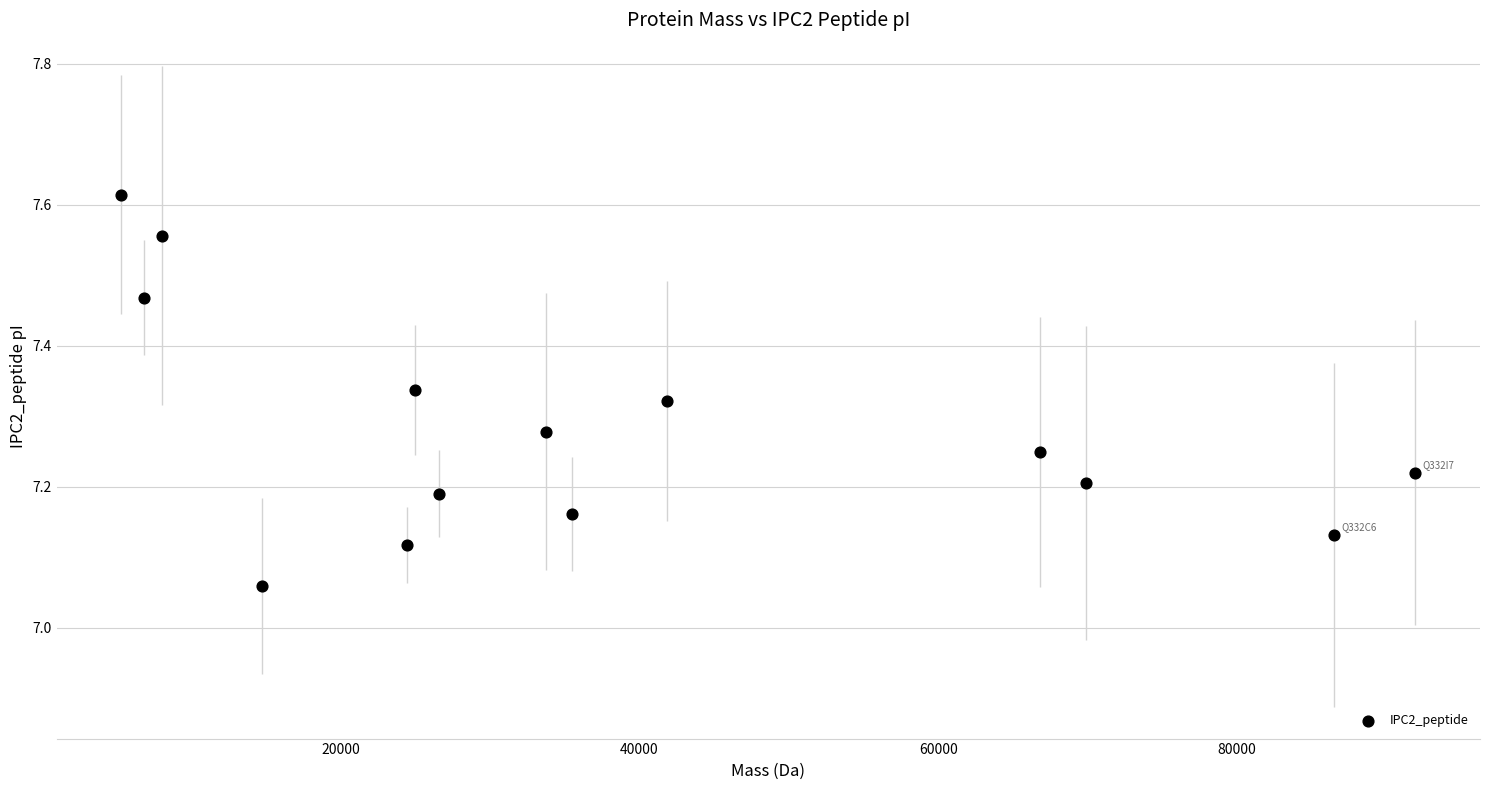

What is the range of X values (max minus min)?

86594.9